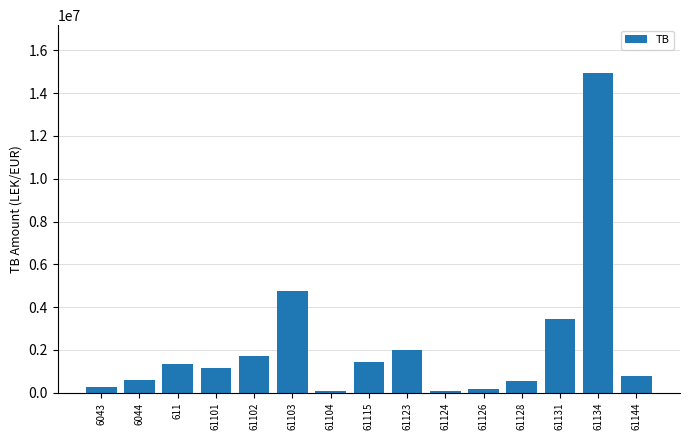

Which has a higher value, 61124 or 61101?

61101